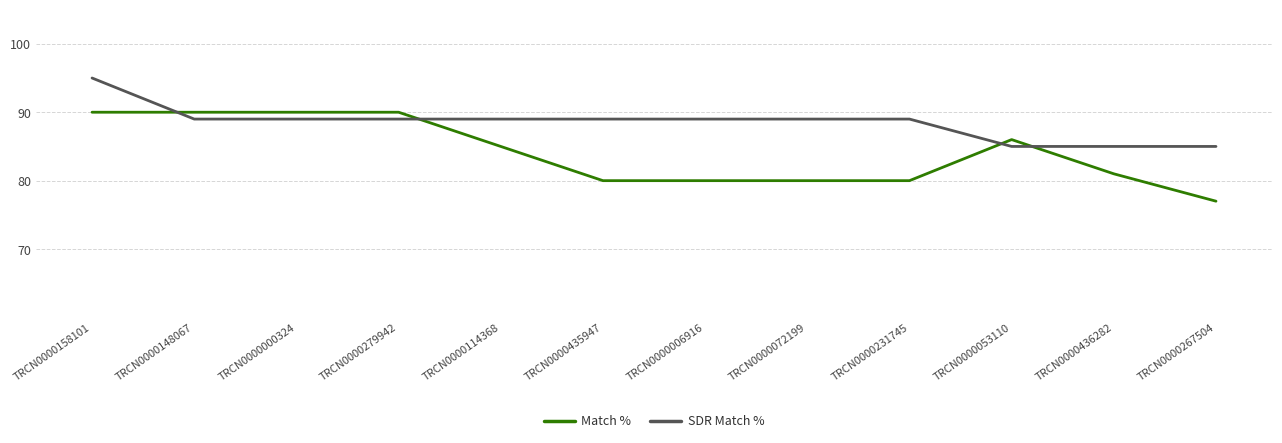

Between which two adjacent categories do SDR Match % and Match % first intersect?

TRCN0000158101 and TRCN0000148067